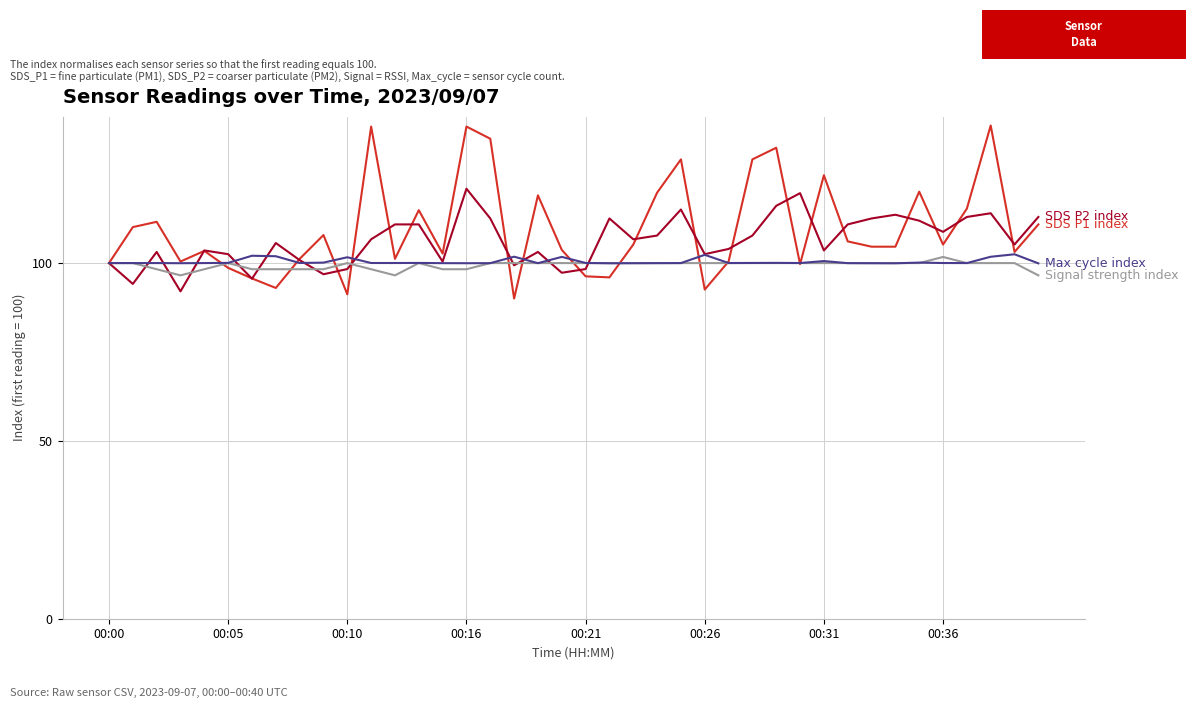

What is the greatest value displayed?

138.7